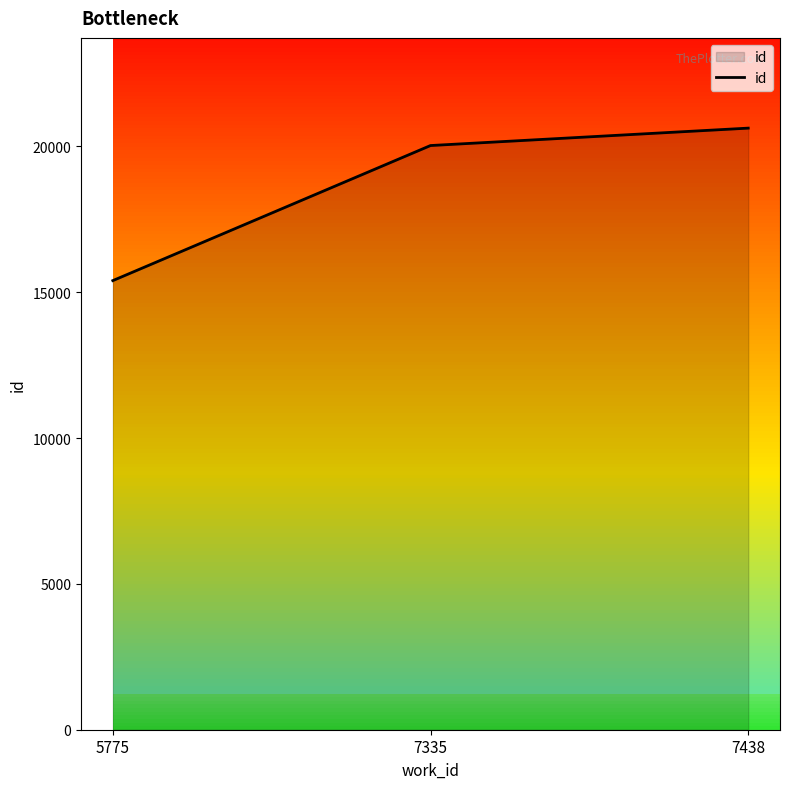

At which category does the chart reach its minimum across all series?

5775